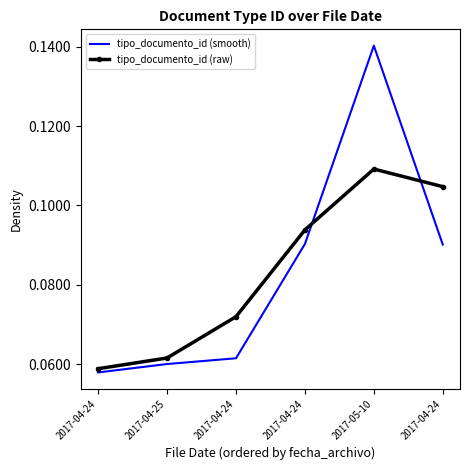

The tipo_documento_id (smooth) series shows 0.1 at 2017-05-10. True or false?

False